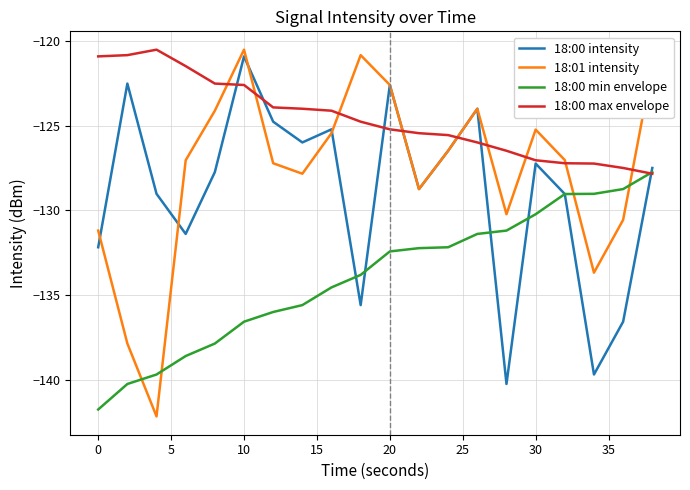

Is this an area chart (filled region under the line)?

No